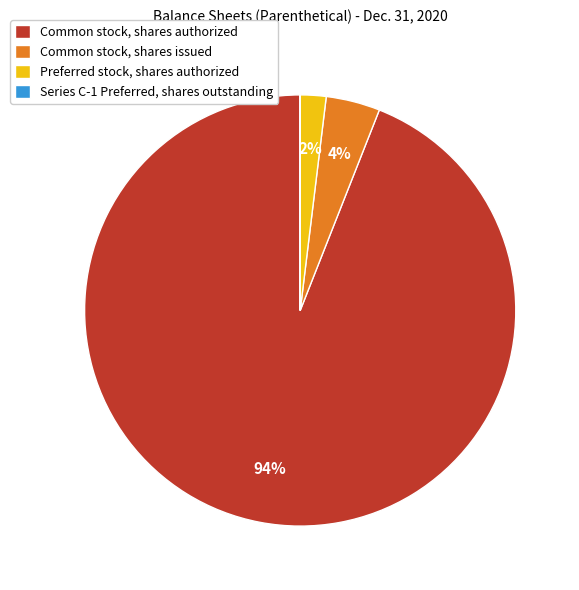

To the nearest percent, what is the difference between the largest and smallest slice percentages?

94%